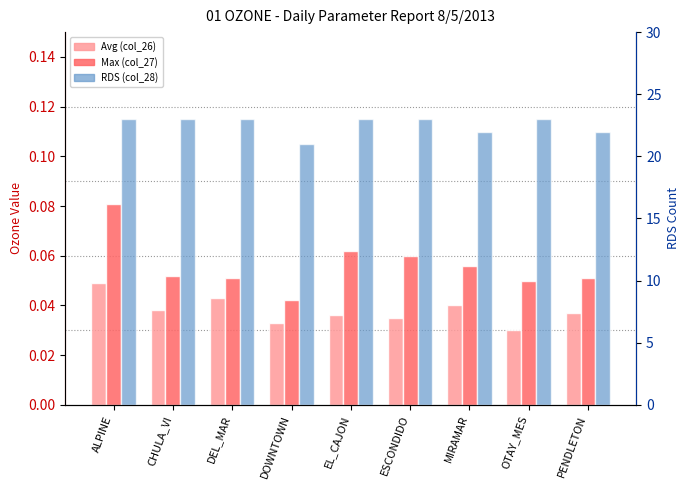

List the series in order of their peak value, highest first.

RDS (col_28), Max (col_27), Avg (col_26)